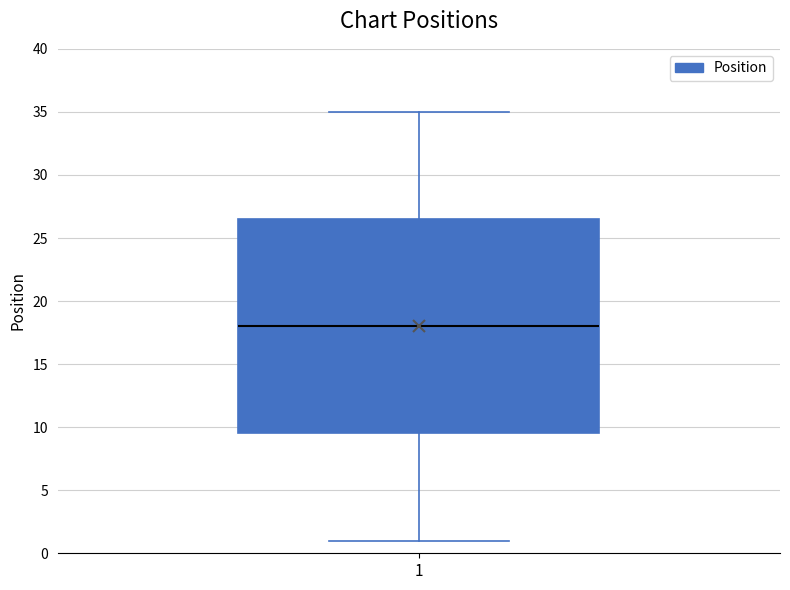

Transcribe this box plot: give where the median line is, the range the box spans, and where the two whiskers end, as read against the y-axis. The values are not printed on the chart, so give them approximately, as read against the axis.

median 18.0, box 9.5 to 26.5, whiskers 1.0 to 35.0